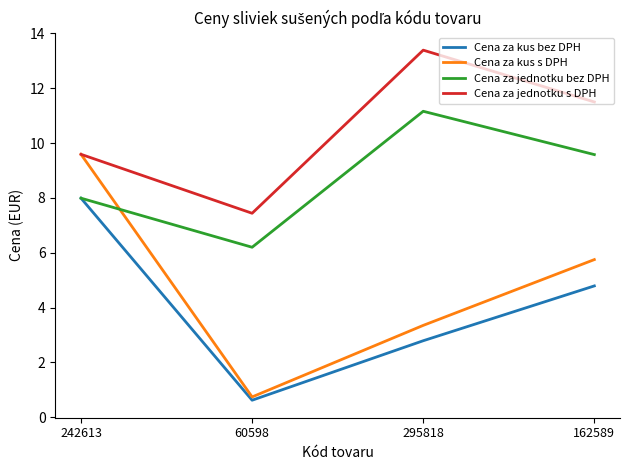

The value of Cena za jednotku s DPH at 60598 is 12.4. True or false?

False